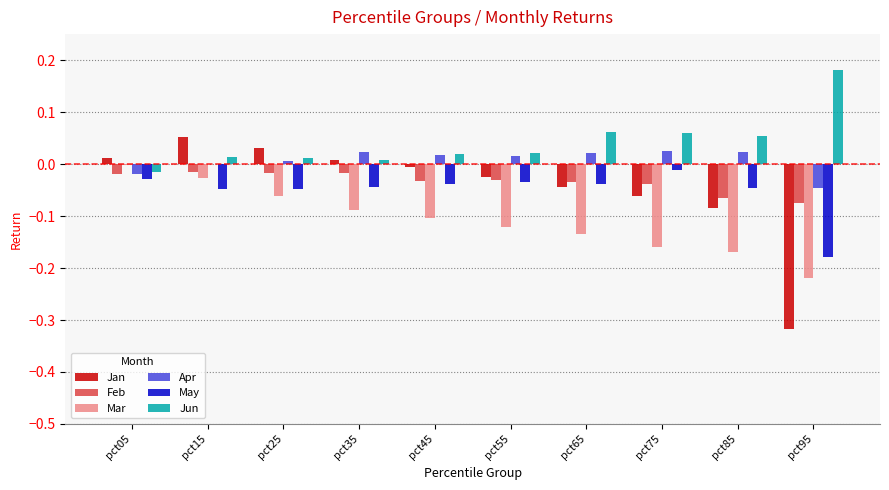

Is it true that Apr equals 0.0 at pct25?

True